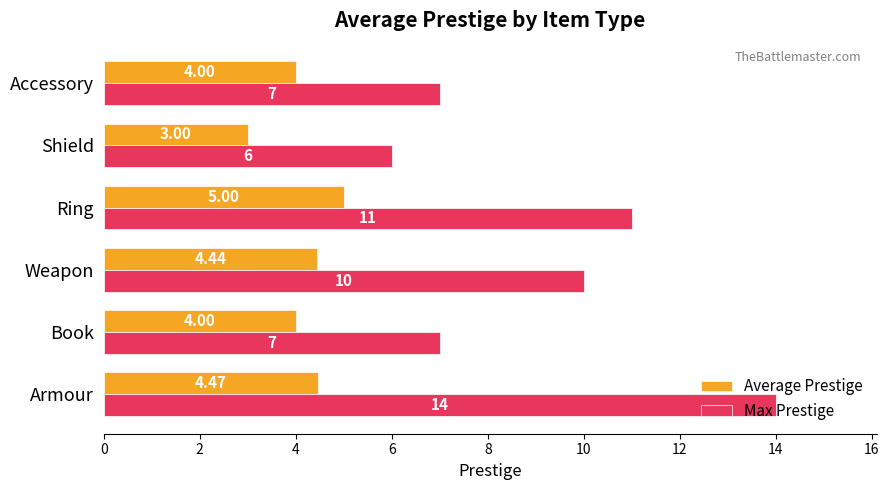

What is the total value across all series at Ring?

16.0